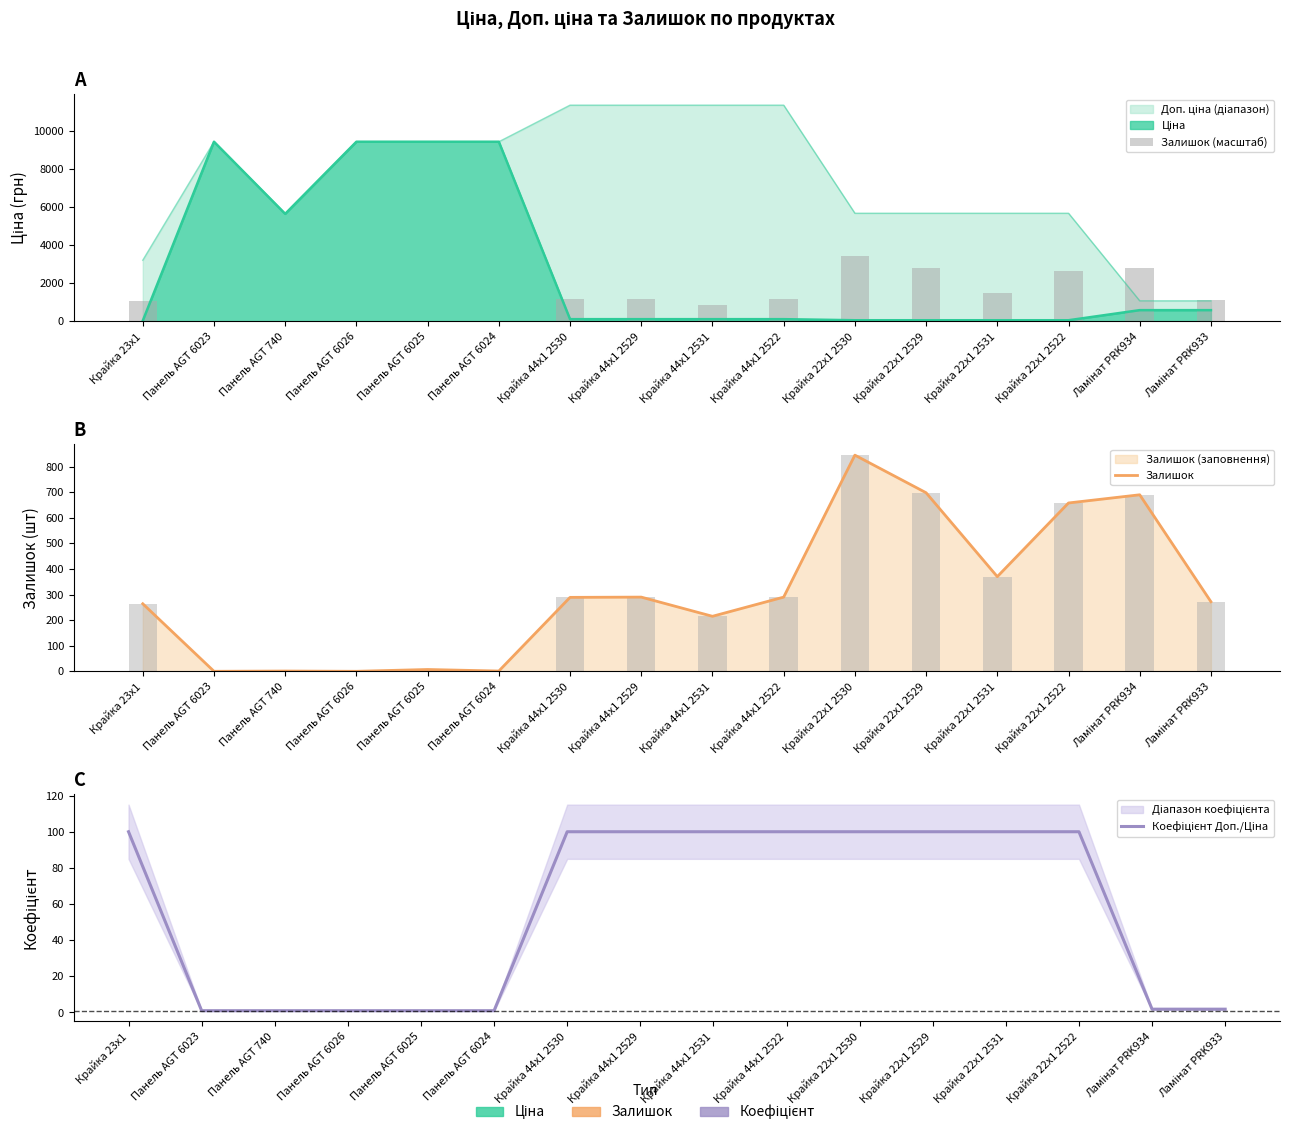

Read the Залишок value at Панель AGT 6024.

1.0